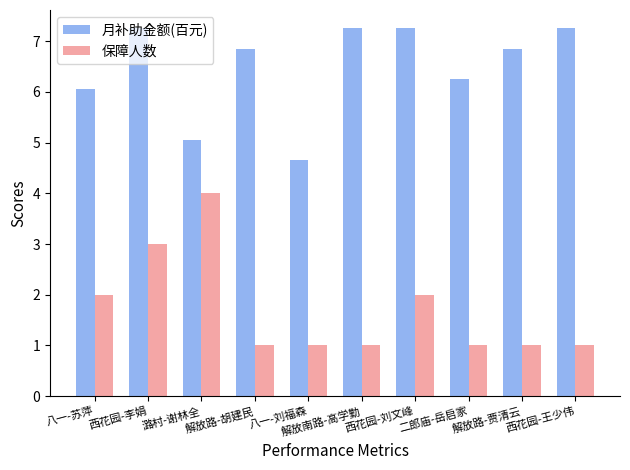

Between 西花园-李娟 and 潞村-谢林全, which series saw the biggest shift?

月补助金额(百元)